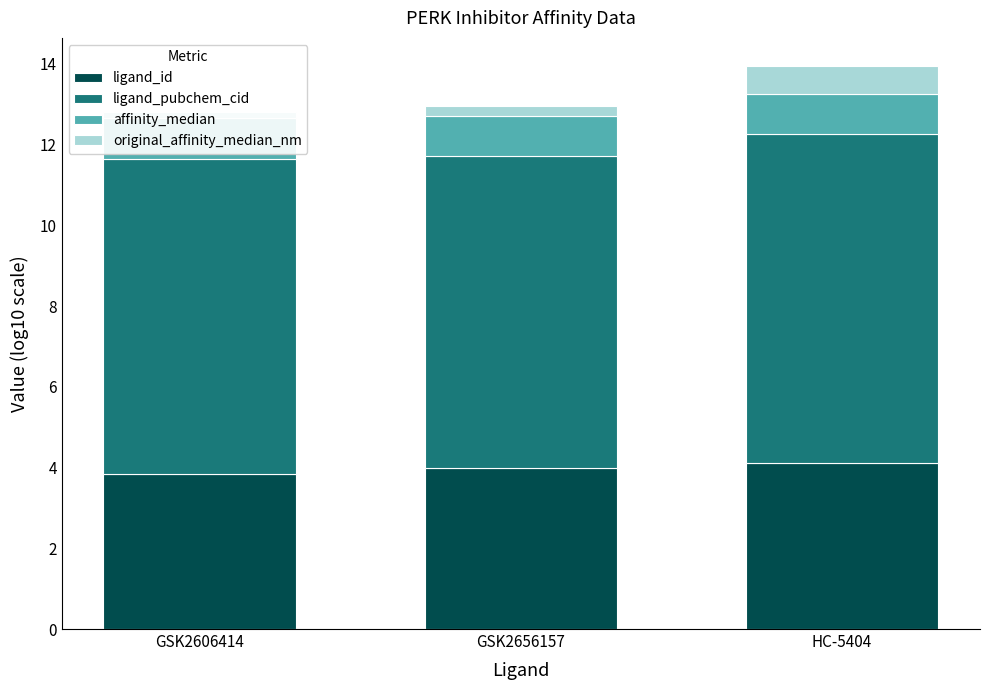

What are all the series names shown in the legend?

ligand_id, ligand_pubchem_cid, affinity_median, original_affinity_median_nm